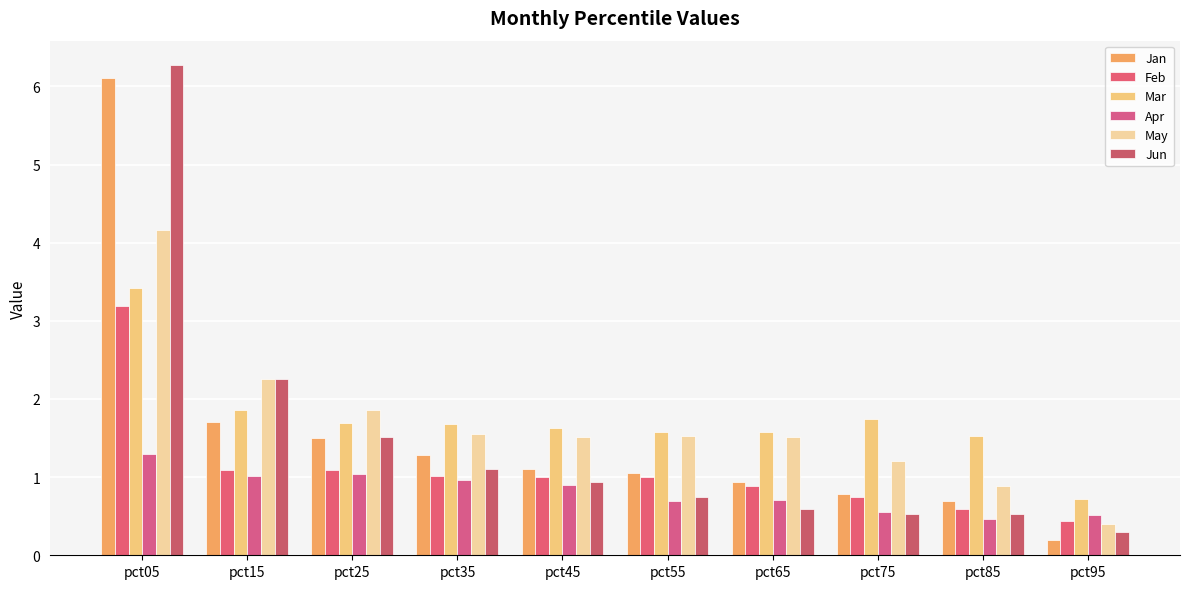

True or false: Jun has a value of 0.5 at pct95.

False